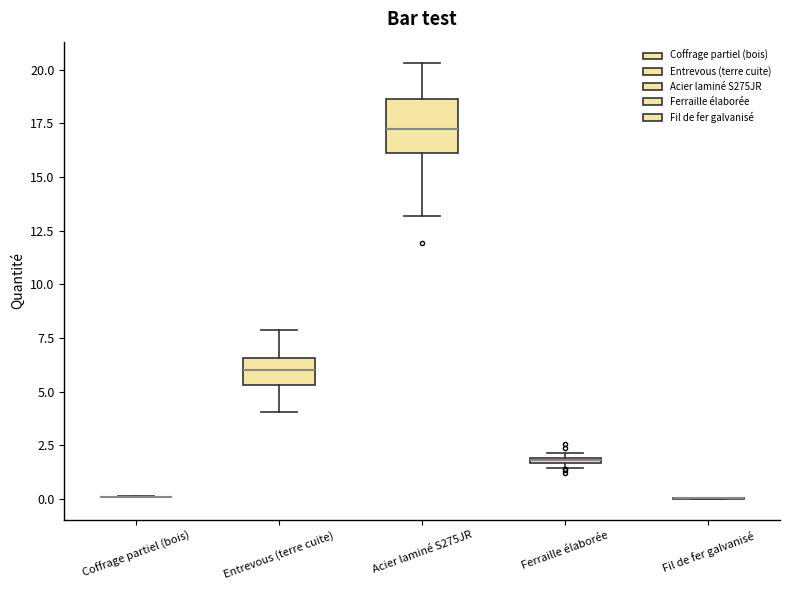

Where is the upper edge of the box for Ferraille élaborée on the y-axis? The values are not printed on the chart, so give them approximately, as read against the axis.

2.0